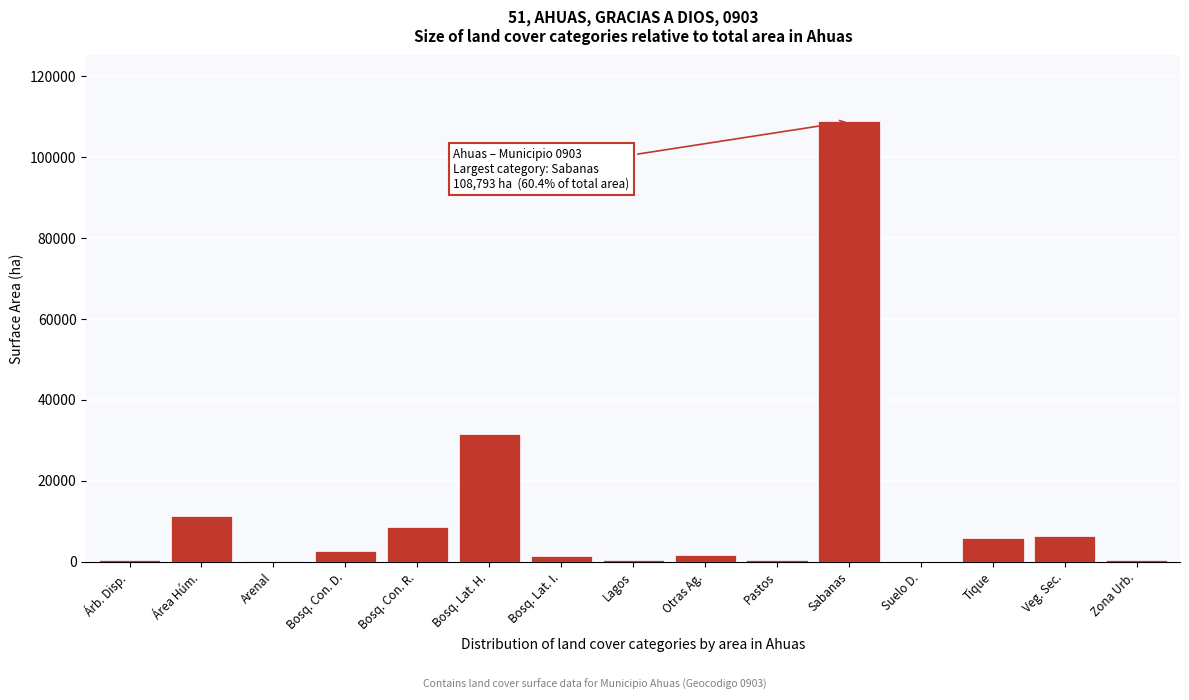

The chart shows a value of 2753.7 at Bosq. Con. D.. True or false?

True